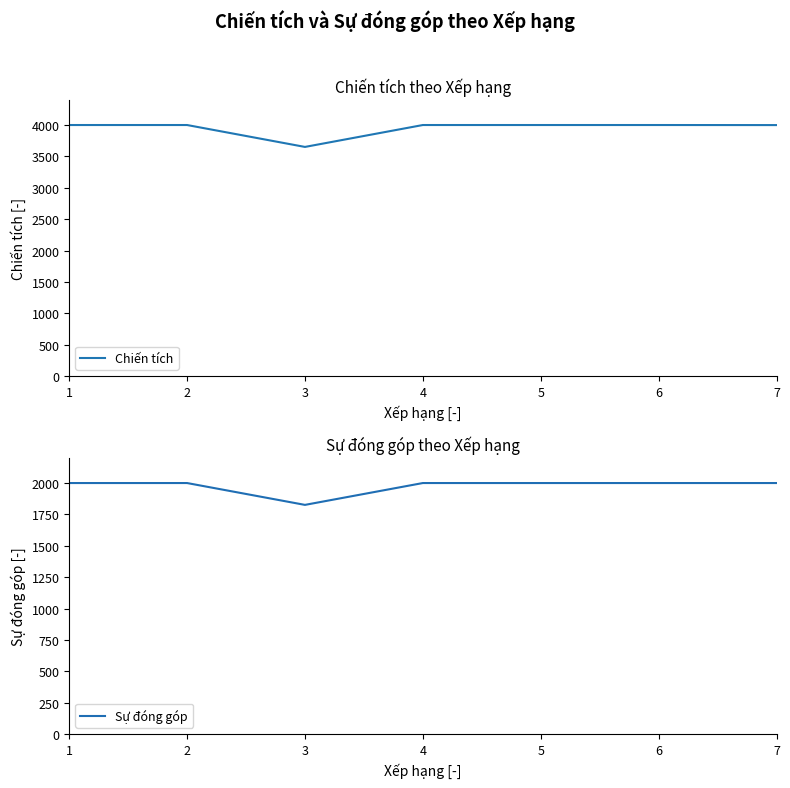

At which category is the sum across all series the highest?

1